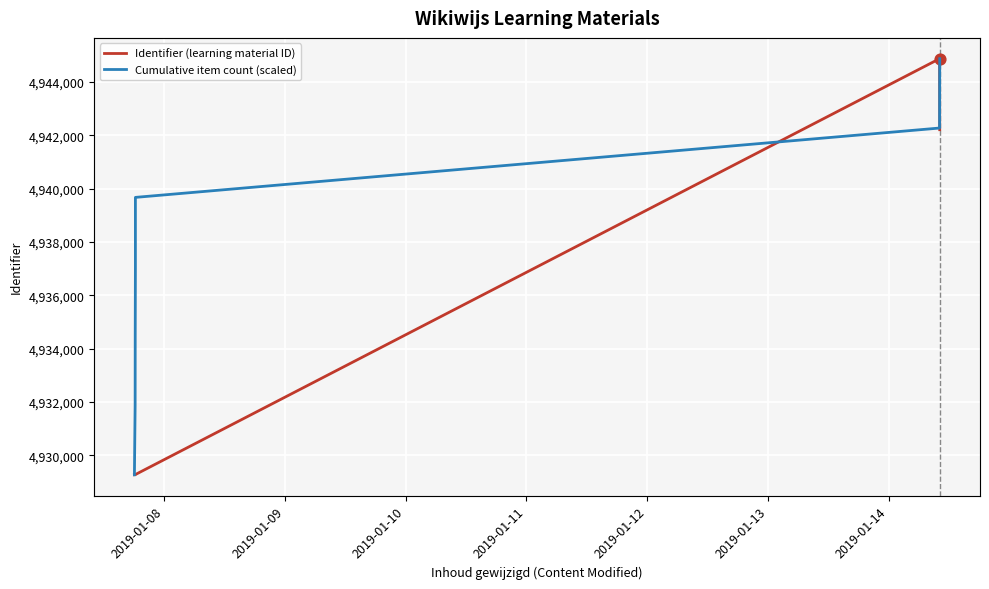

Which series has the largest total across all categories?

Cumulative item count (scaled)